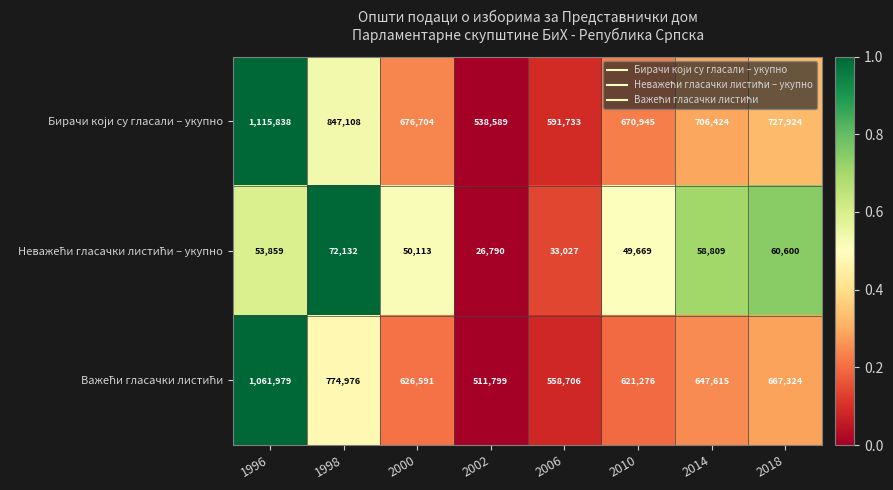

How many data points does each series have?

8